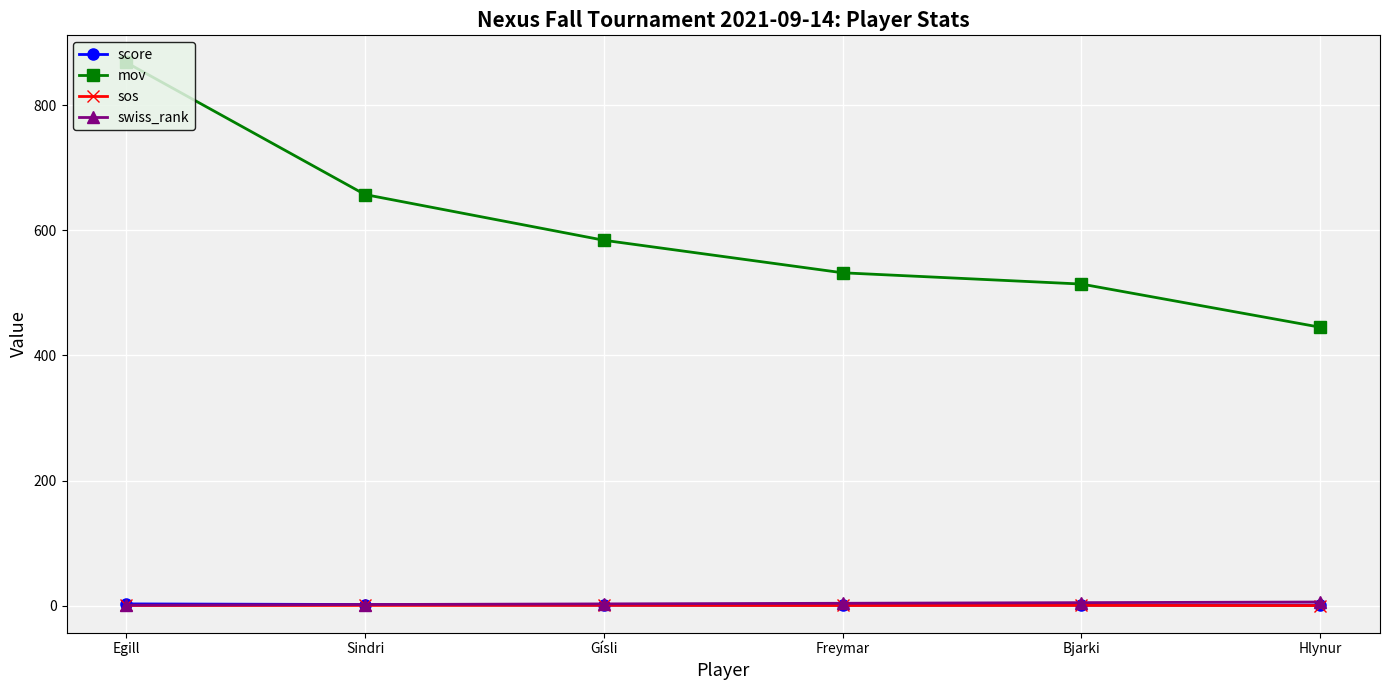

The value of score at Hlynur is 1.0. True or false?

True